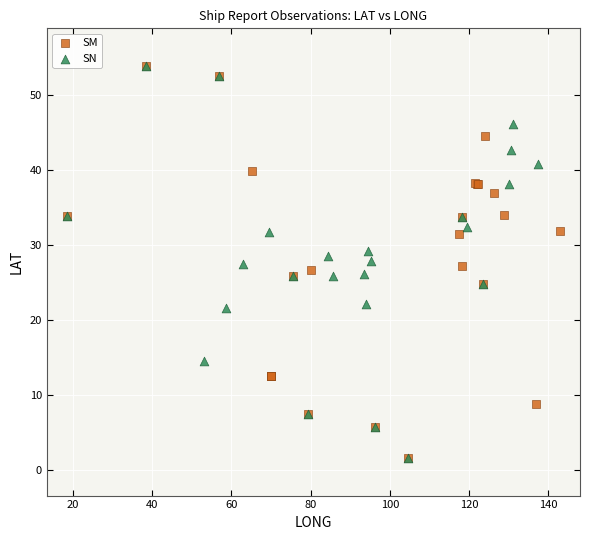

What are all the series names shown in the legend?

SM, SN